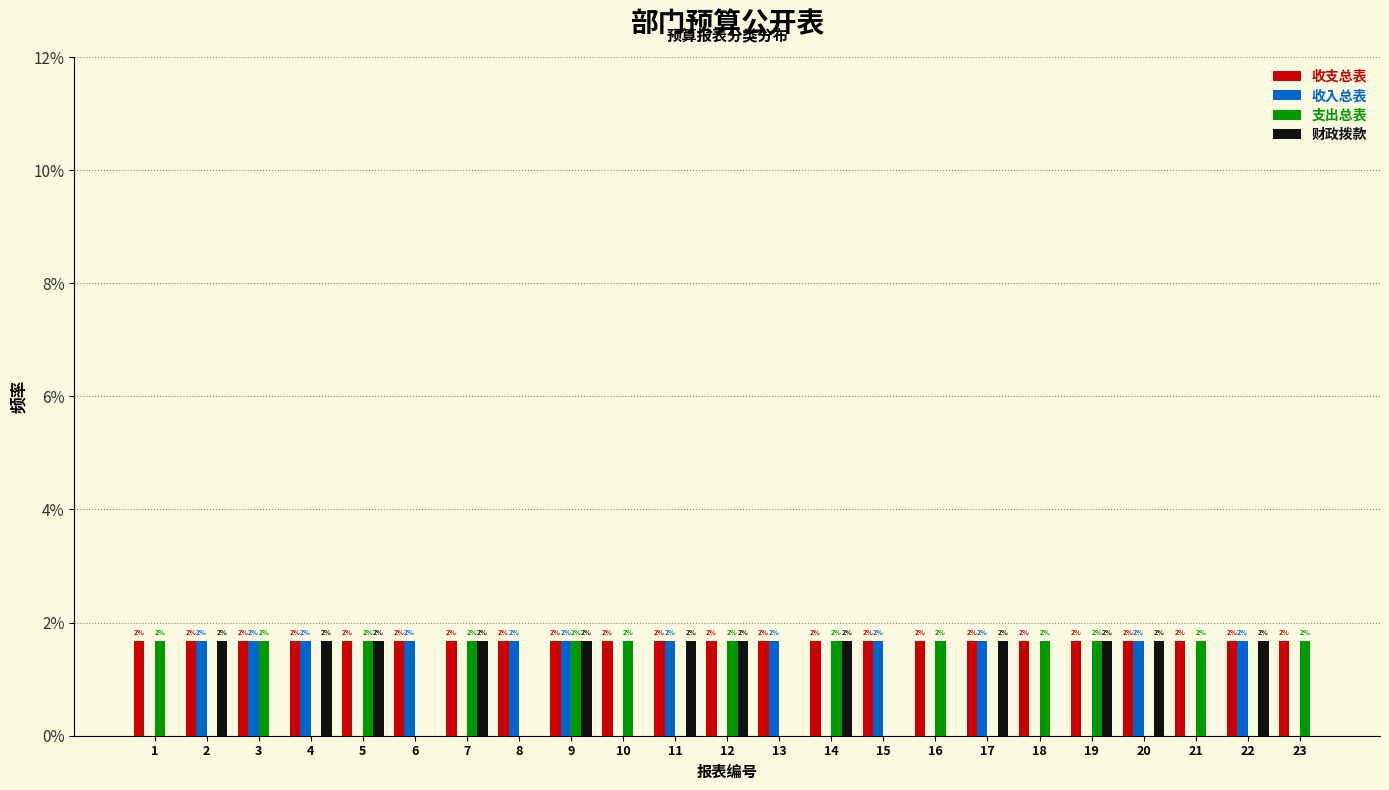

What are all the series names shown in the legend?

收支总表, 收入总表, 支出总表, 财政拨款